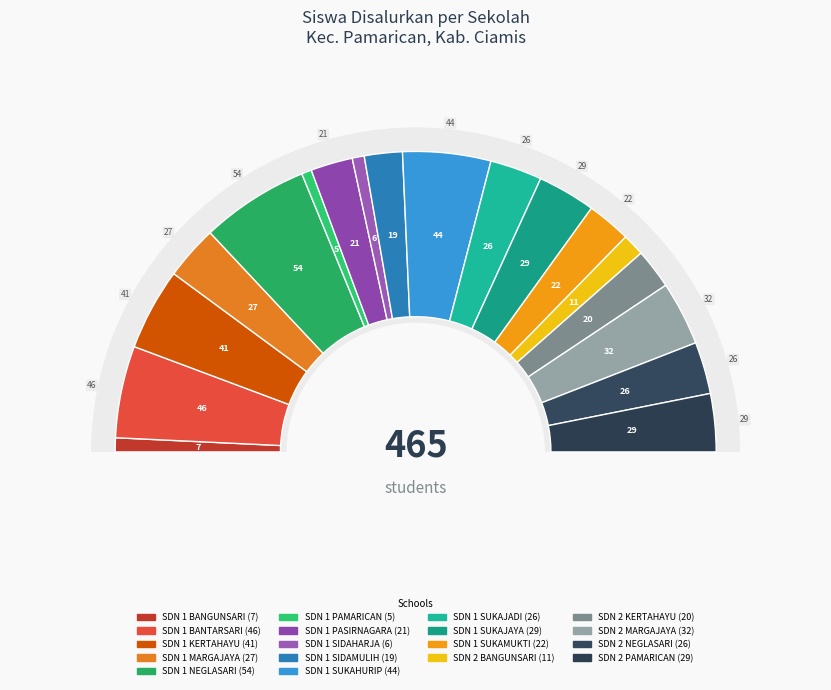

What is the ratio of the value at SDN 1 SUKAJADI to the value at SDN 1 SUKAJAYA?

0.9